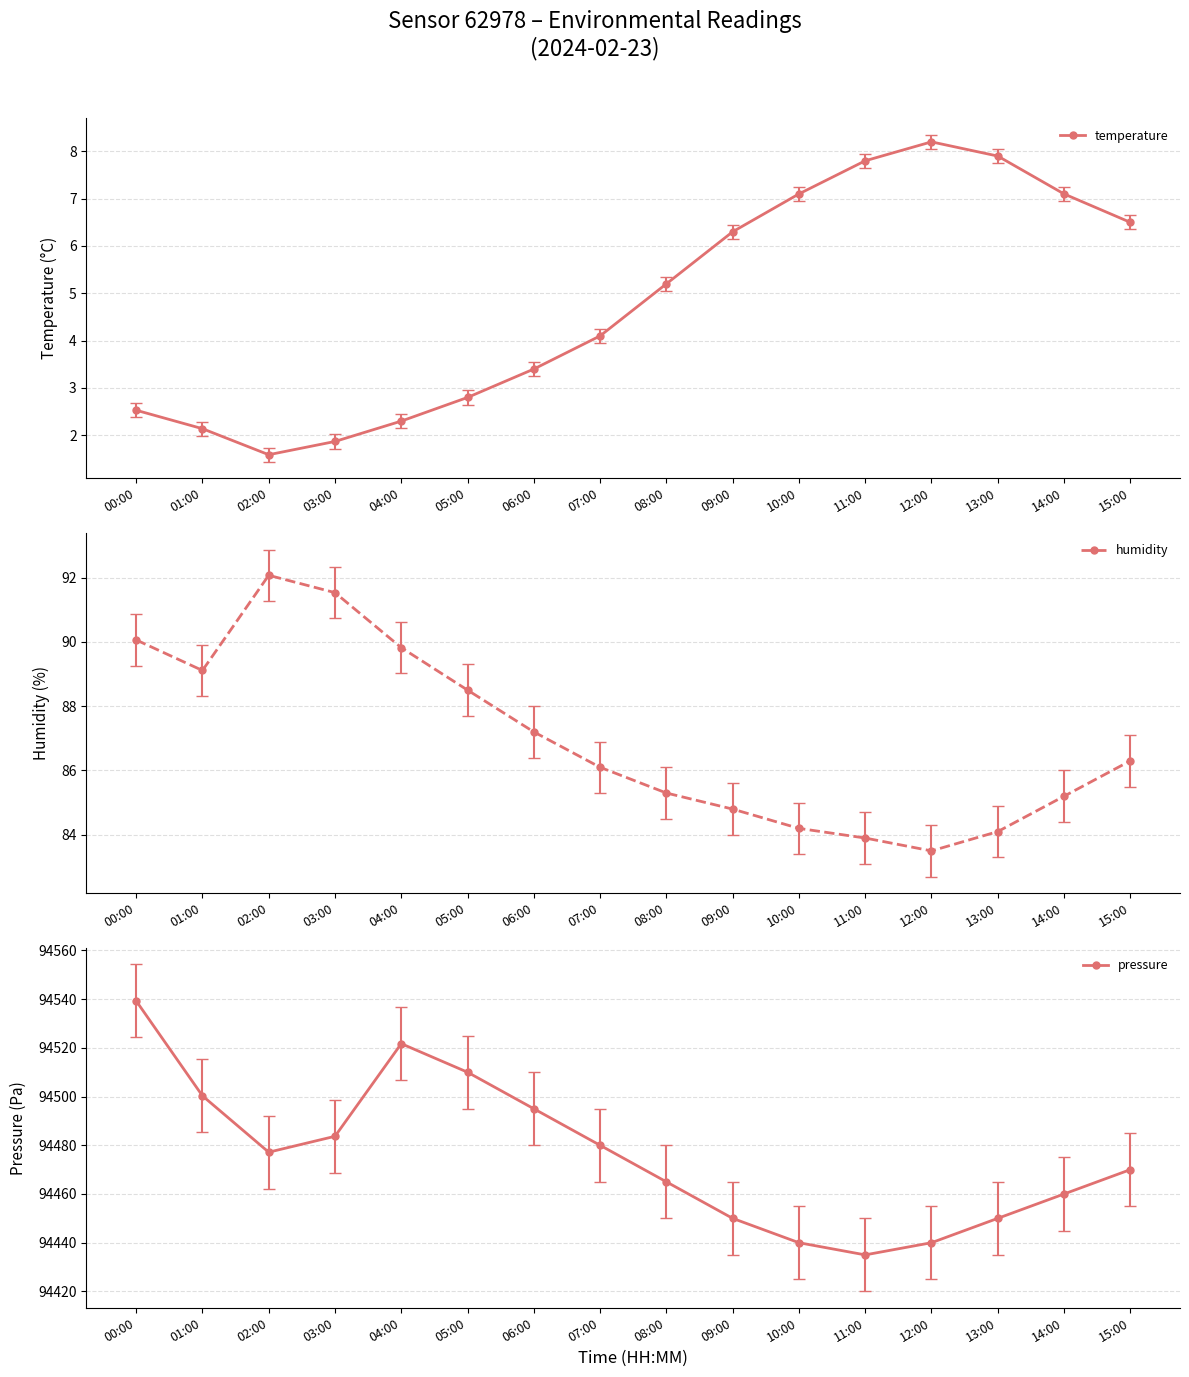

How many interior local valleys does the humidity series have?

2